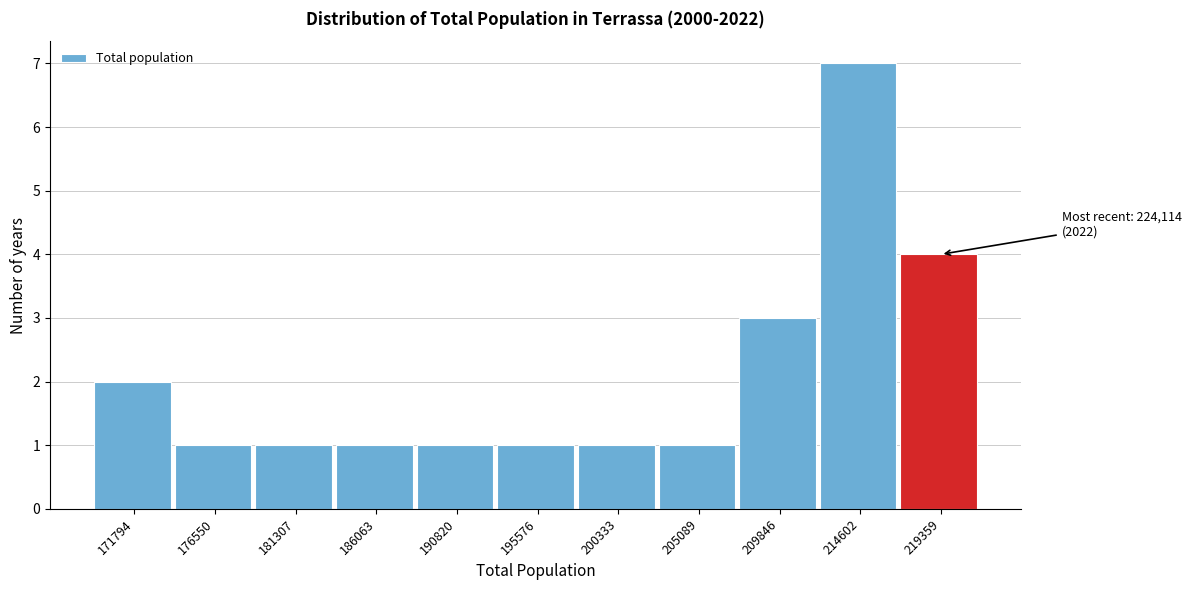

Reading left to right, what are all the values shown in this chart?

2	1	1	1	1	1	1	1	3	7	4